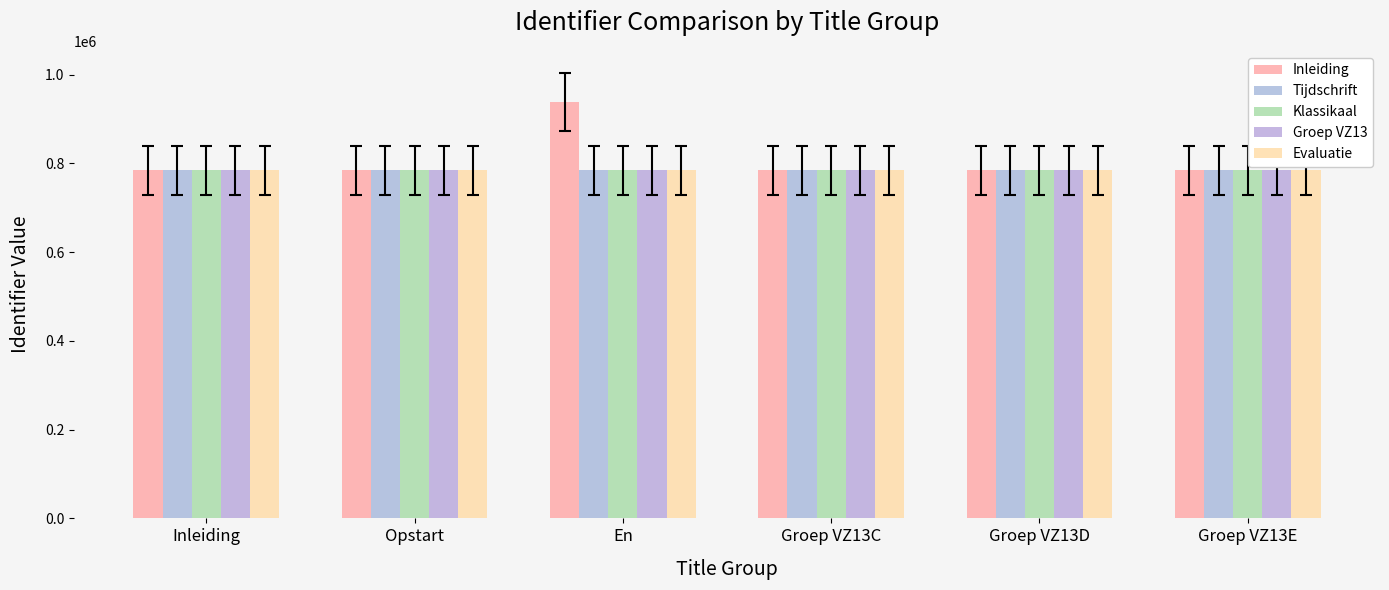

Reading left to right, what are all the values shown in this chart?

Inleiding: 784331	784334	937765	784336	784338	784340
Tijdschrift: 784346	784348	784362	784367	784370	784372
Klassikaal: 784373	784377	784379	784382	784384	784387
Groep VZ13: 784389	784391	784393	784395	784397	784399
Evaluatie: 784399	784402	784334	784336	784338	784340